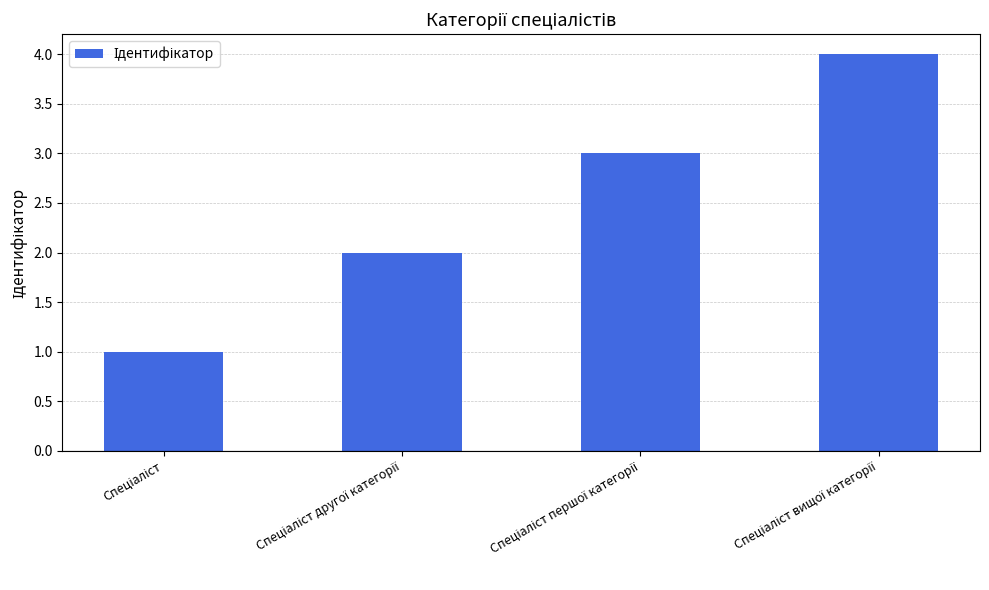

How many bars are there in total?

4